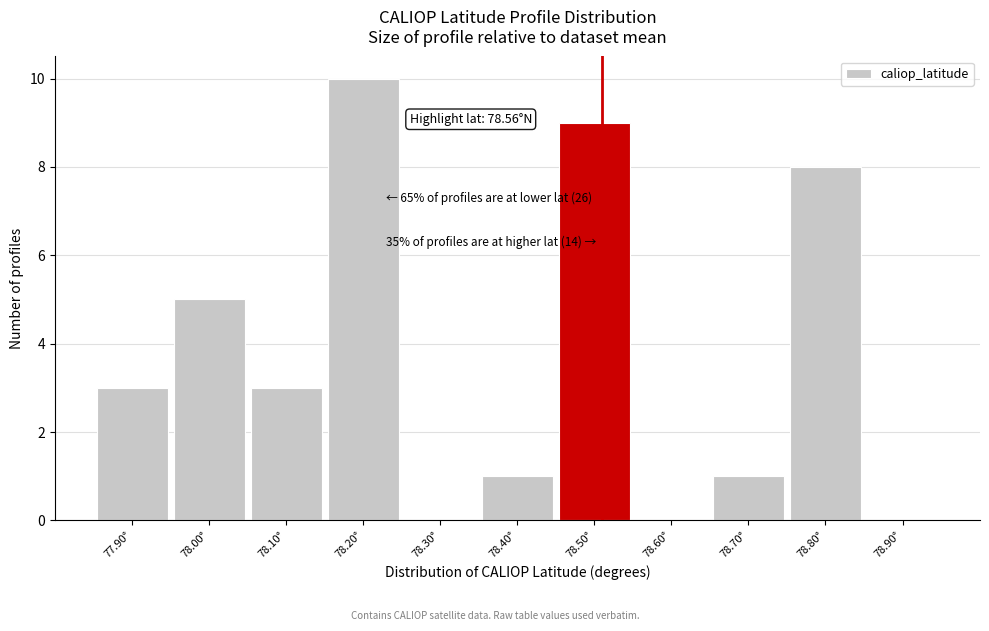

Reading right to left, what are all the values shown in this chart?

78.90°=0	78.80°=8	78.70°=1	78.60°=0	78.50°=9	78.40°=1	78.30°=0	78.20°=10	78.10°=3	78.00°=5	77.90°=3